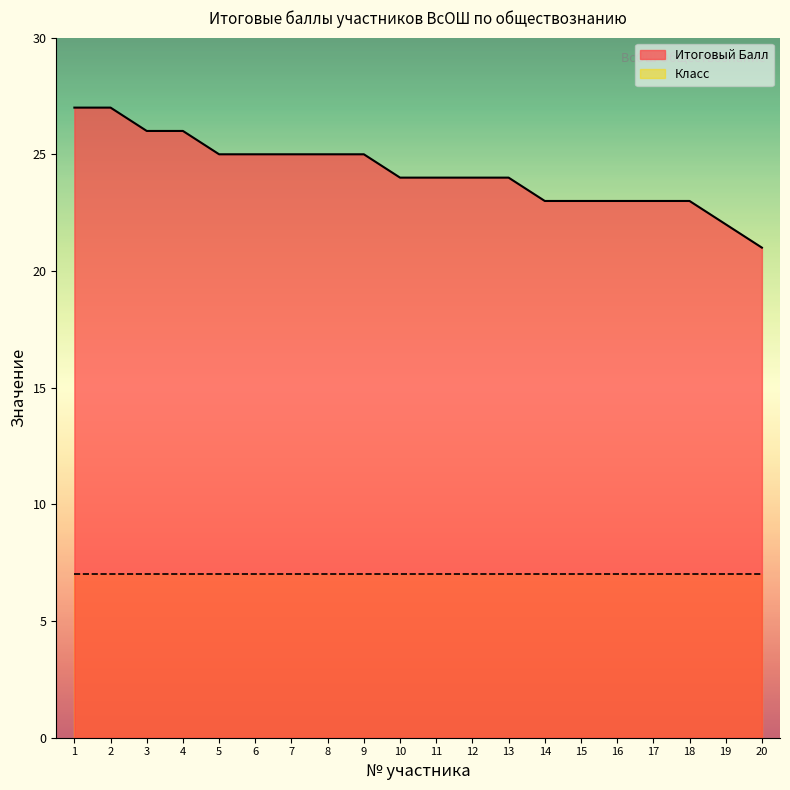

The chart shows a value of 39 at 12. True or false?

False